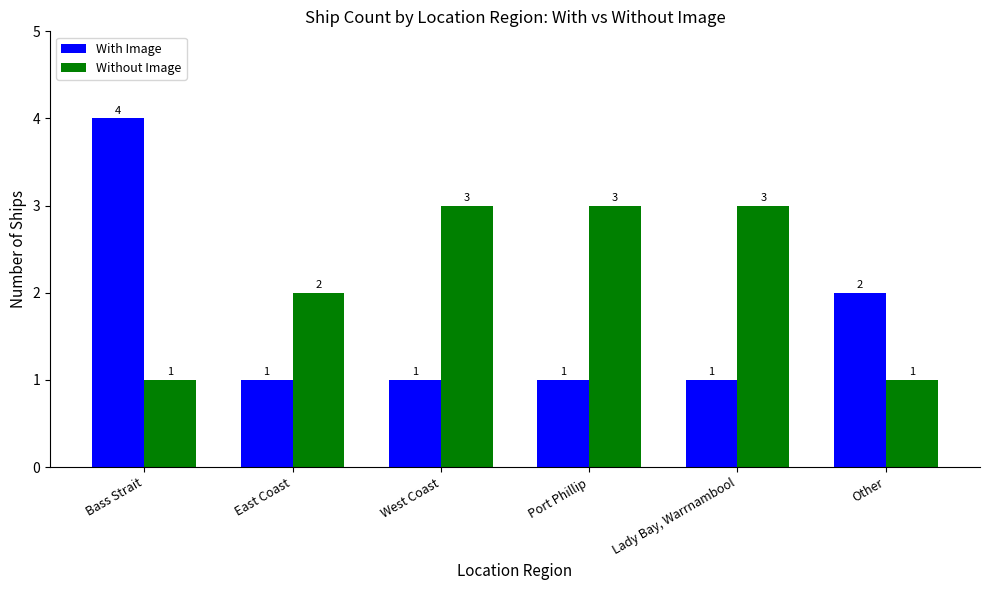

What is the greatest value displayed?

4